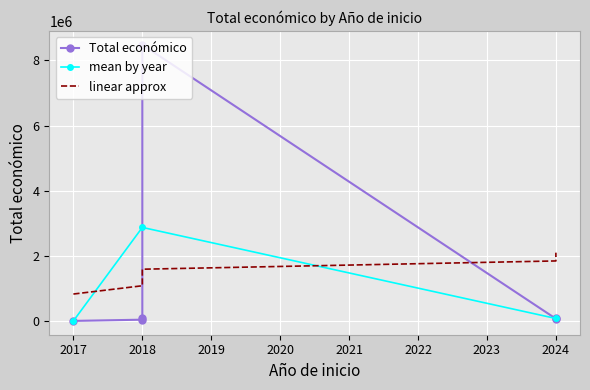

What is the maximum value for mean by year?

2875304